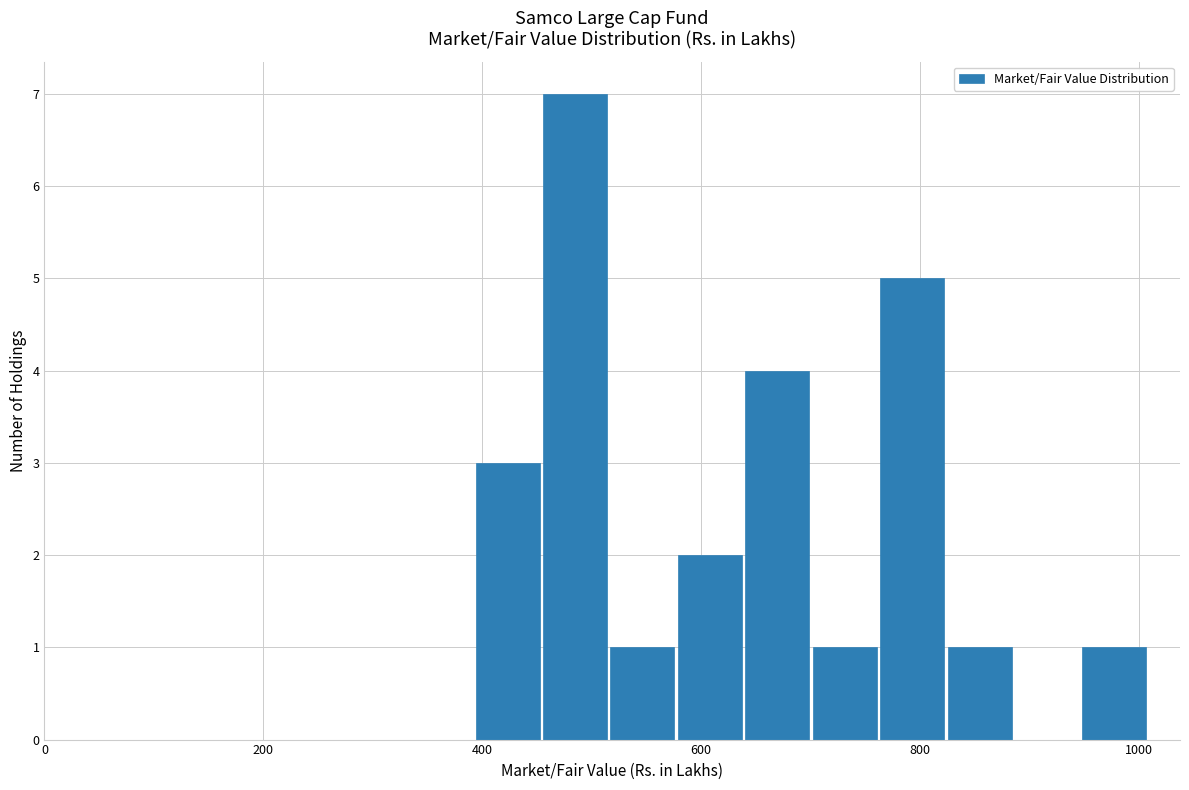

Read against the x-axis, roughly where is the centre of the tallest bar?

480